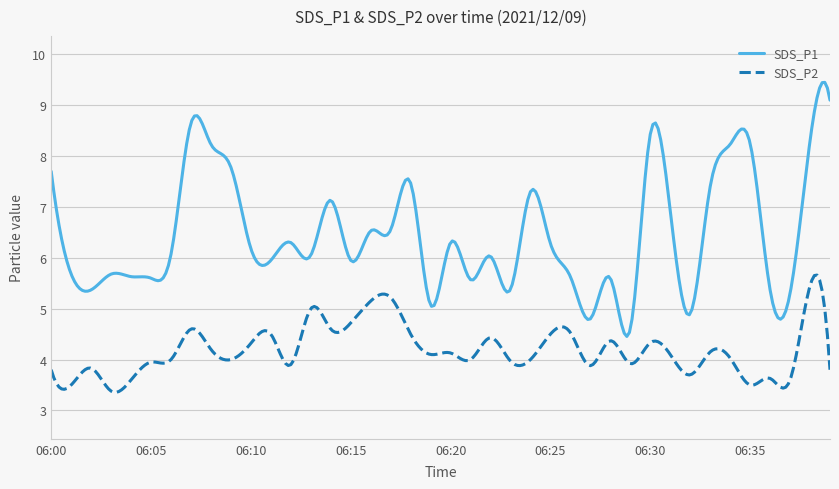

List the series in order of their overall mean, highest first.

SDS_P1, SDS_P2